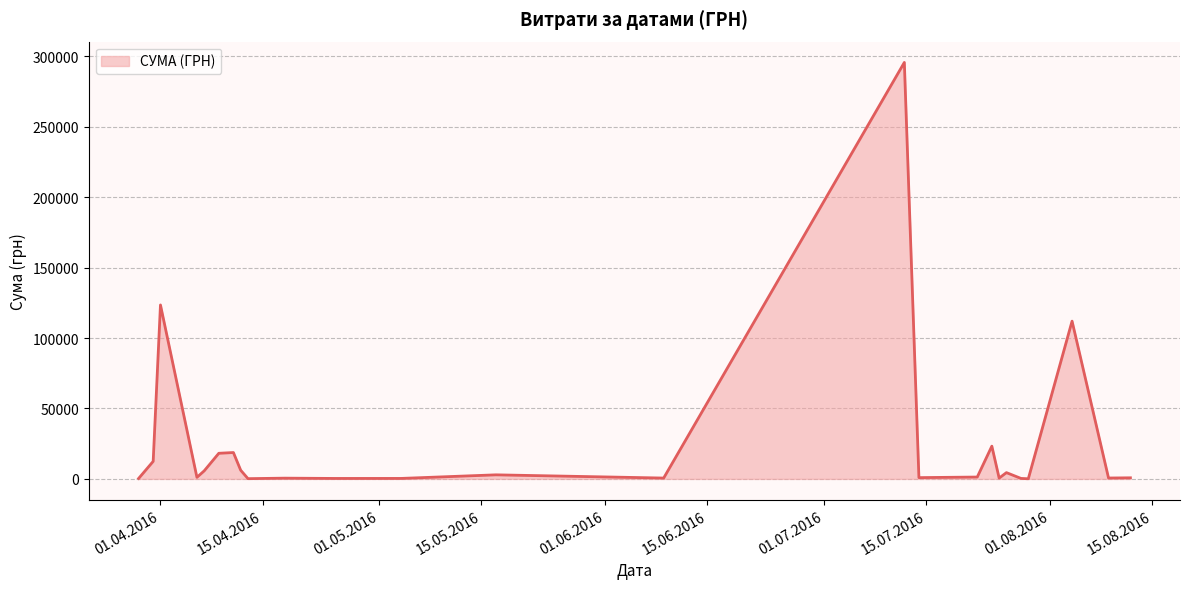

What is the maximum value shown in the chart?

295638.6